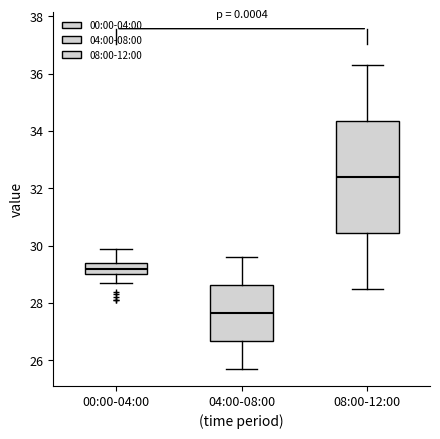

Reading left to right, read every box against the y-axis: the position of its median line, the range the box covers, and the ends of its whiskers. The values are not printed on the chart, so give them approximately, as read against the axis.

00:00-04:00: median 29.2, box 29.0 to 29.4, whiskers 28.8 to 30.0
04:00-08:00: median 27.6, box 26.6 to 28.6, whiskers 25.8 to 29.6
08:00-12:00: median 32.4, box 30.4 to 34.4, whiskers 28.6 to 36.4